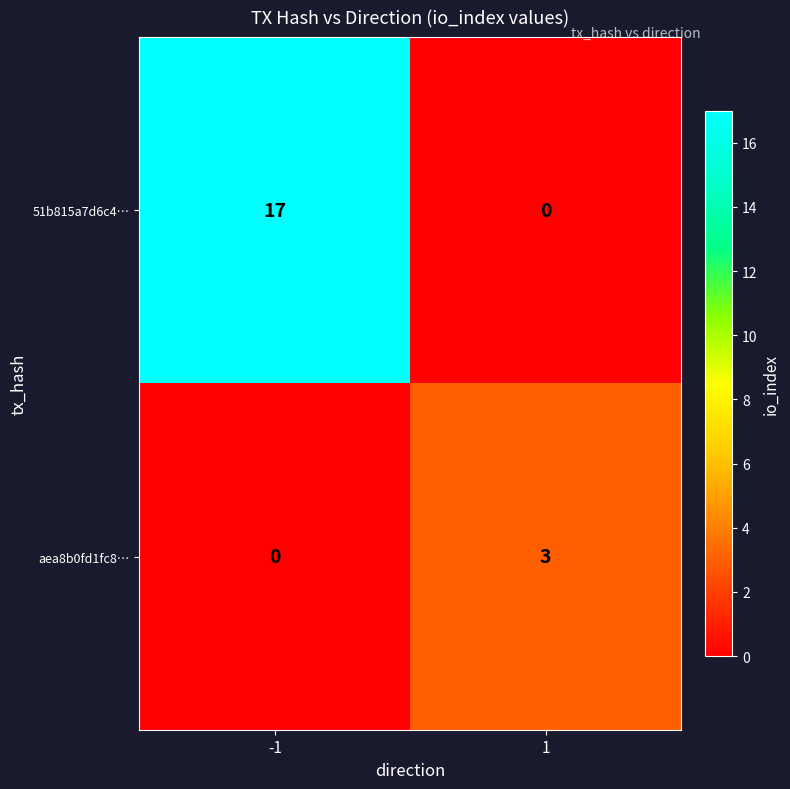

Which series has the widest spread of values?

51b815a7d6c4…